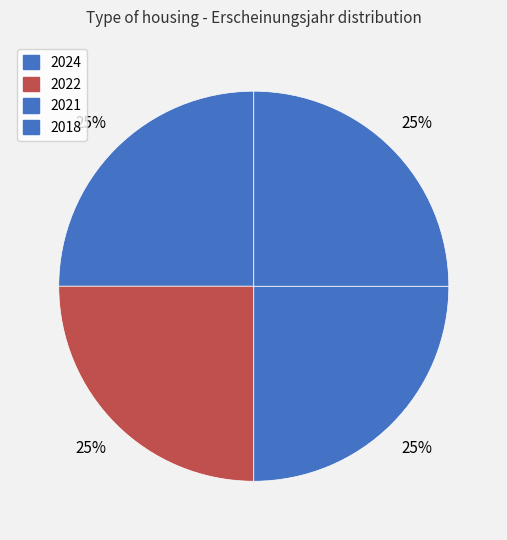

Count the number of slices in the pie.

4